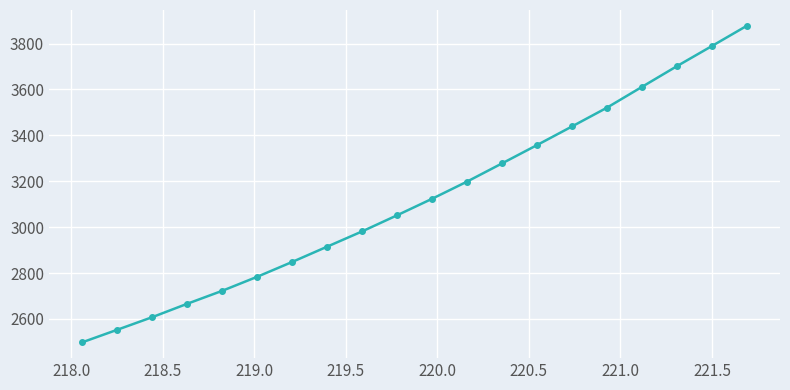

What is the greatest value displayed?

3877.4